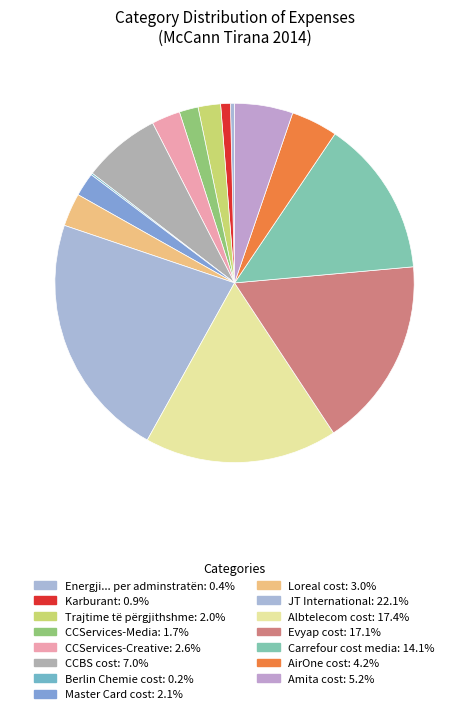

Rank the categories by value from lowest to highest.

Berlin Chemie cost, Energji... per adminstratën, Karburant, CCServices-Media, Trajtime të përgjithshme, Master Card cost, CCServices-Creative, Loreal cost, AirOne cost, Amita cost, CCBS cost, Carrefour cost media, Evyap cost, Albtelecom cost, JT International